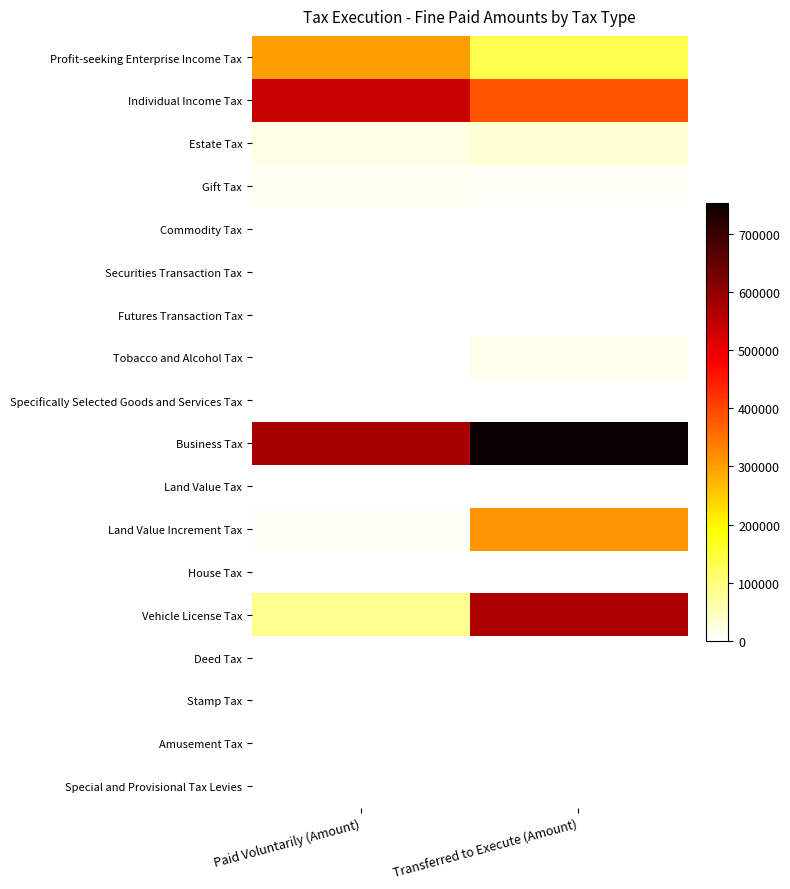

Between Paid Voluntarily (Amount) and Transferred to Execute (Amount), which series saw the biggest shift?

Vehicle License Tax